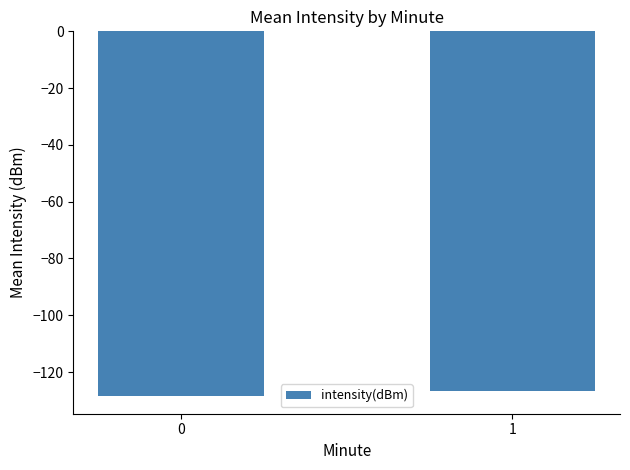

What is the difference between the maximum and minimum values?

1.5